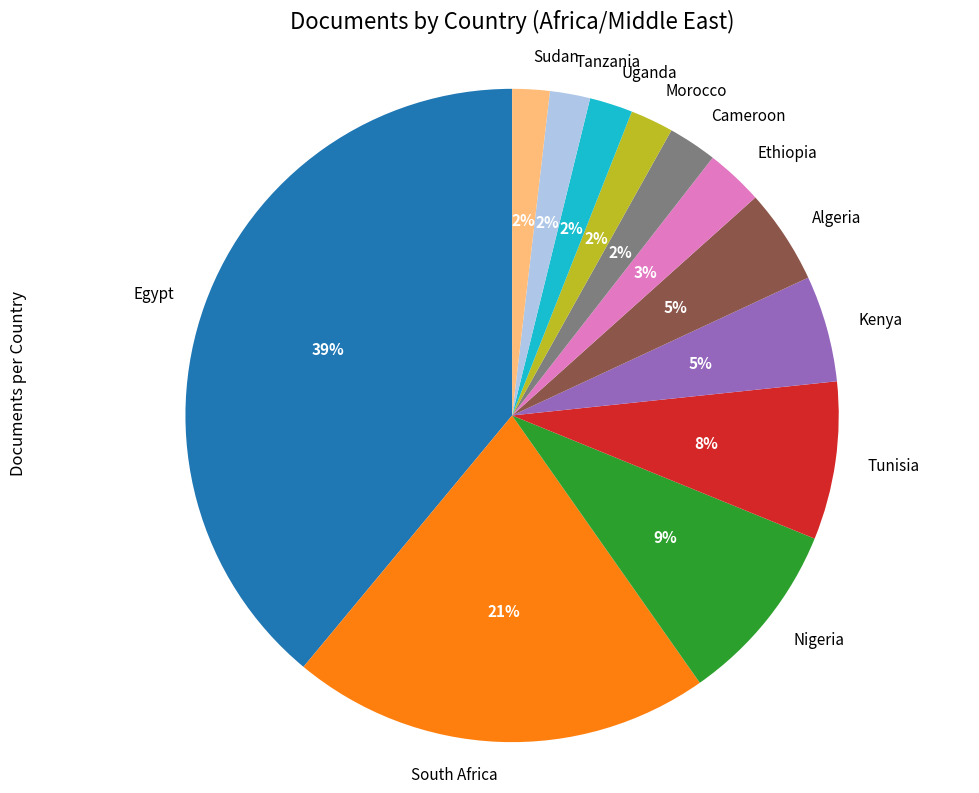

To the nearest percent, what is the difference between the South Africa and Tanzania slice percentages?

19%